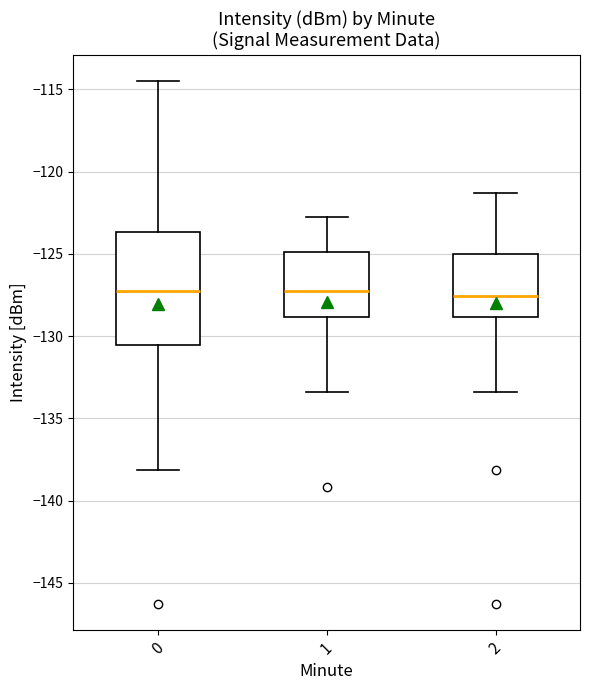

Which box is the tallest, from its lower edge to its upper edge?

0